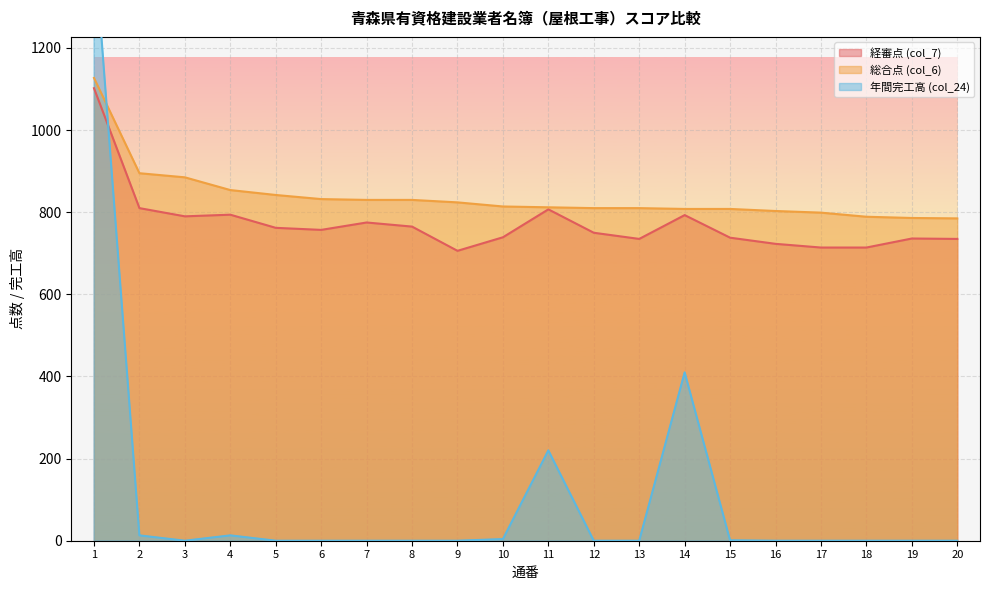

Is the value of 総合点 (col_6) at 15 greater than the value of 経審点 (col_7) at 20?

Yes